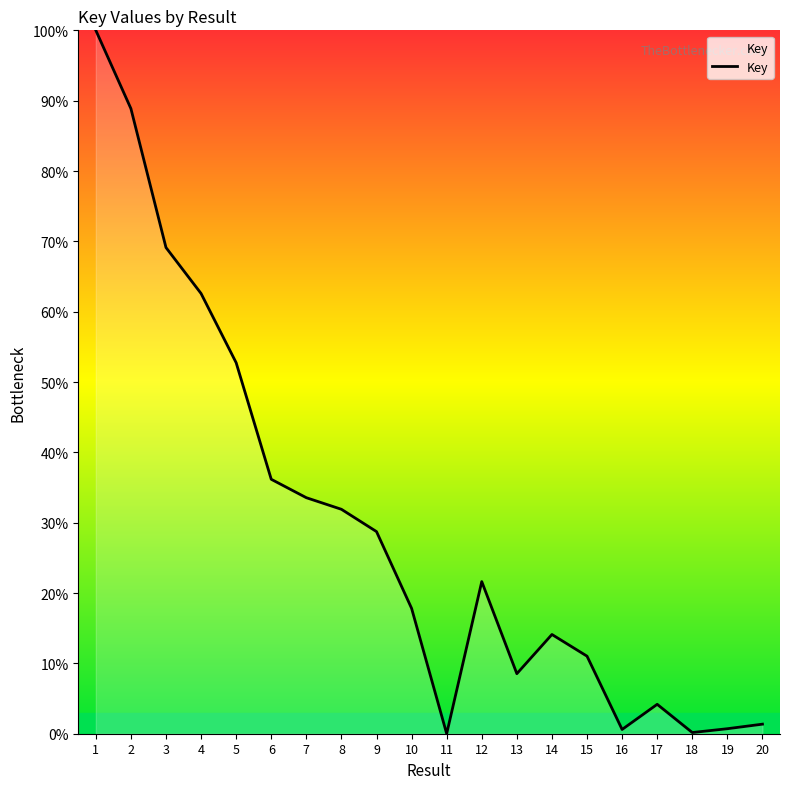

Does the chart display data point markers on the line(s)?

No